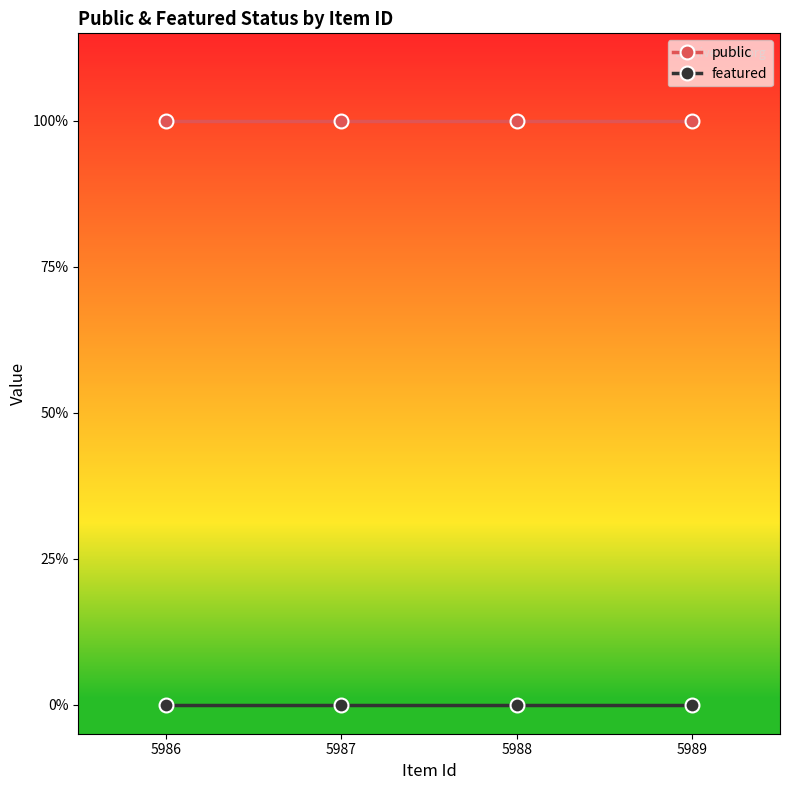

Is the value of featured at 5986 greater than the value of public at 5989?

No